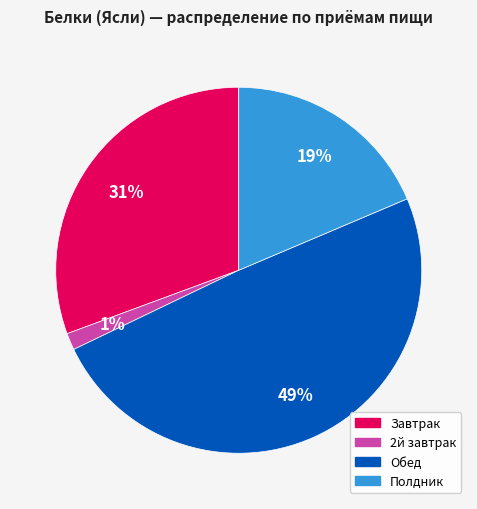

Is there a majority slice in this chart?

No